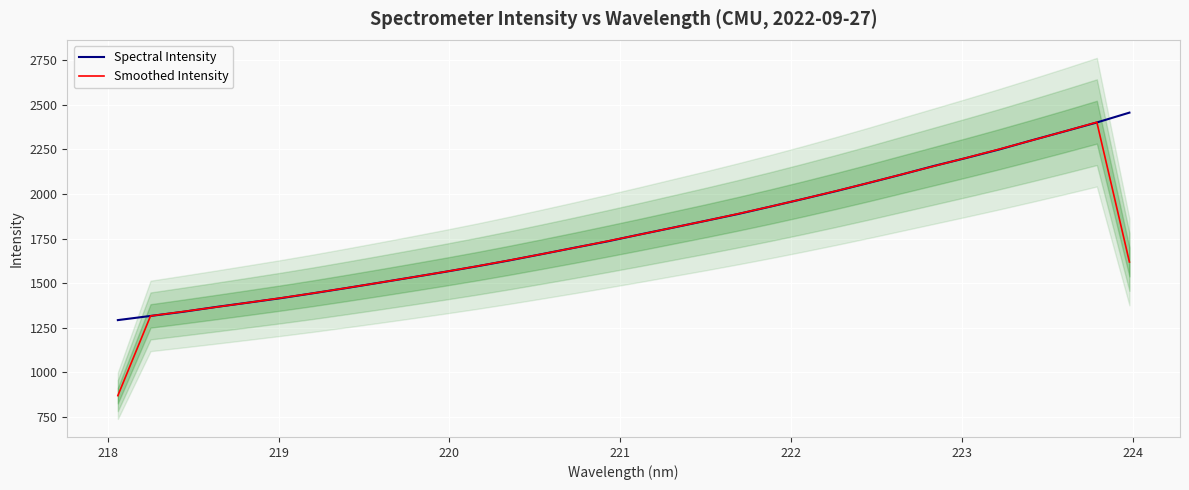

What is the average value of the Spectral Intensity series?

1796.6